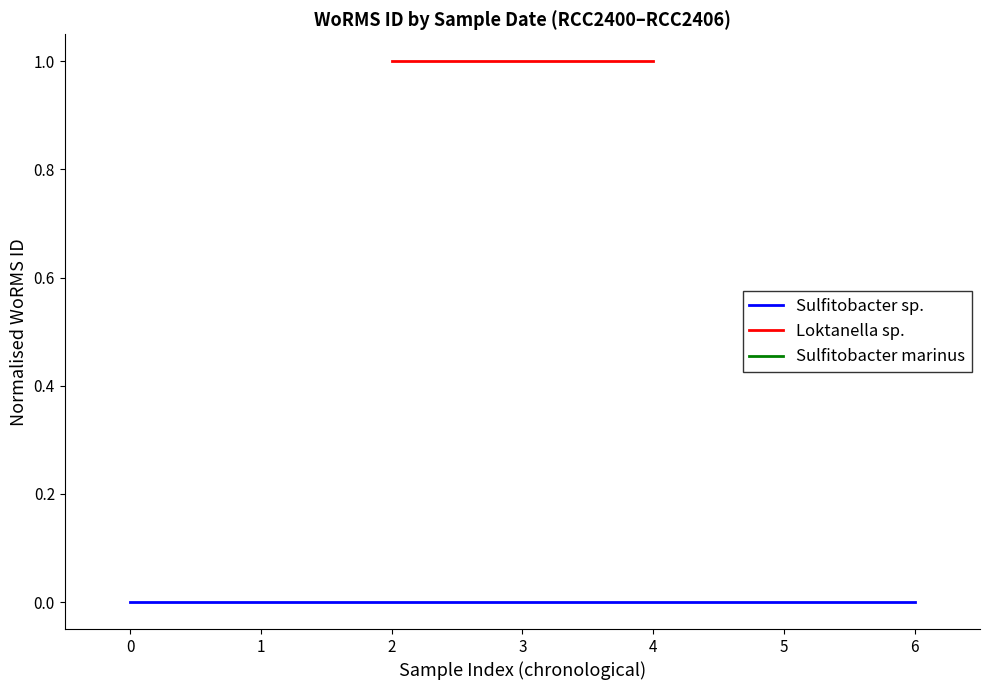

Which series has the largest total across all categories?

Loktanella sp.